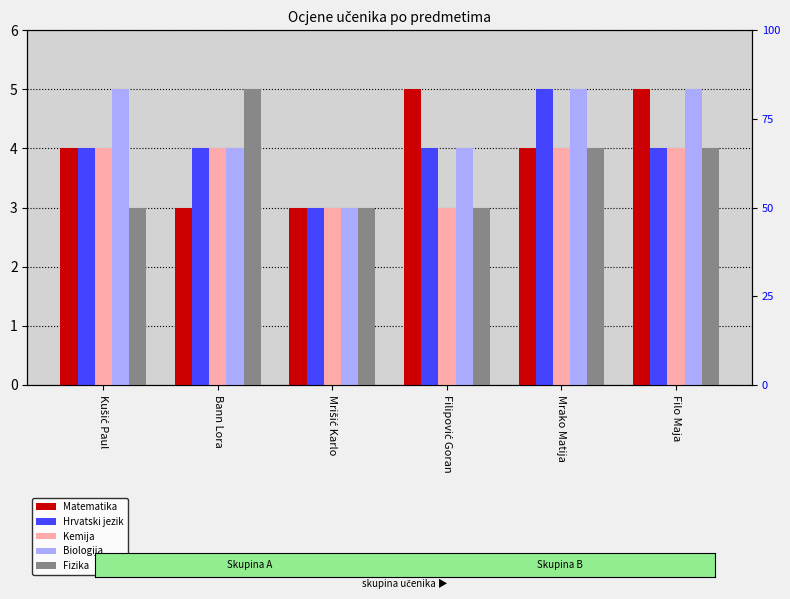

How many Fizika values are between 3 and 4?

5